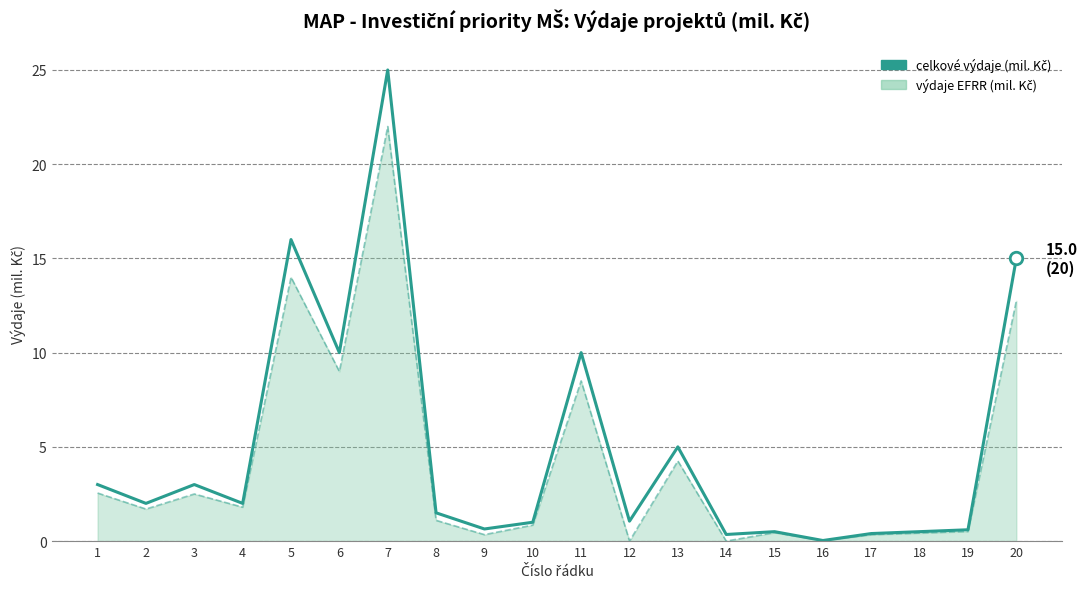

What is the maximum value shown in the chart?

25.0